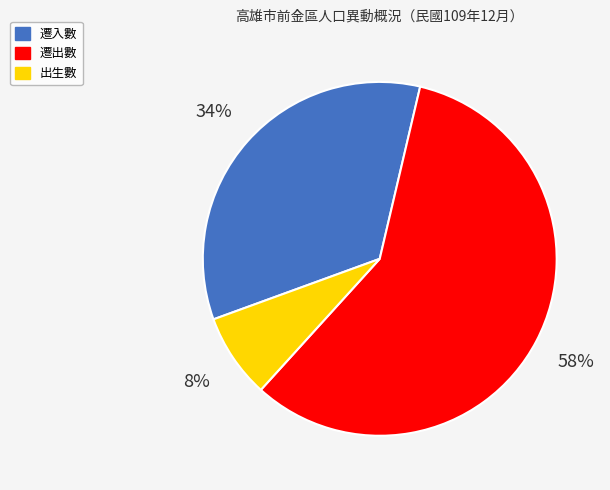

Is it true that 遷入數 is 49% of the pie?

False